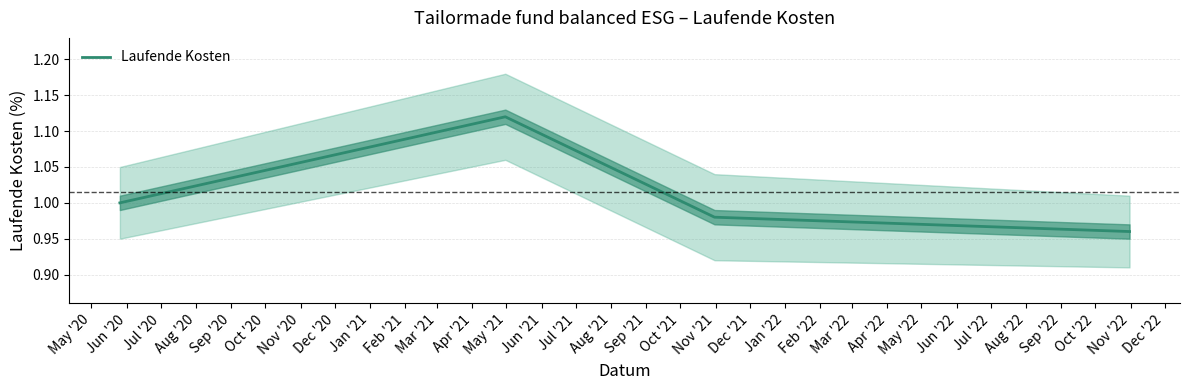

Reading left to right, what are all the values shown in this chart?

1.0	1.1	1.0	1.0